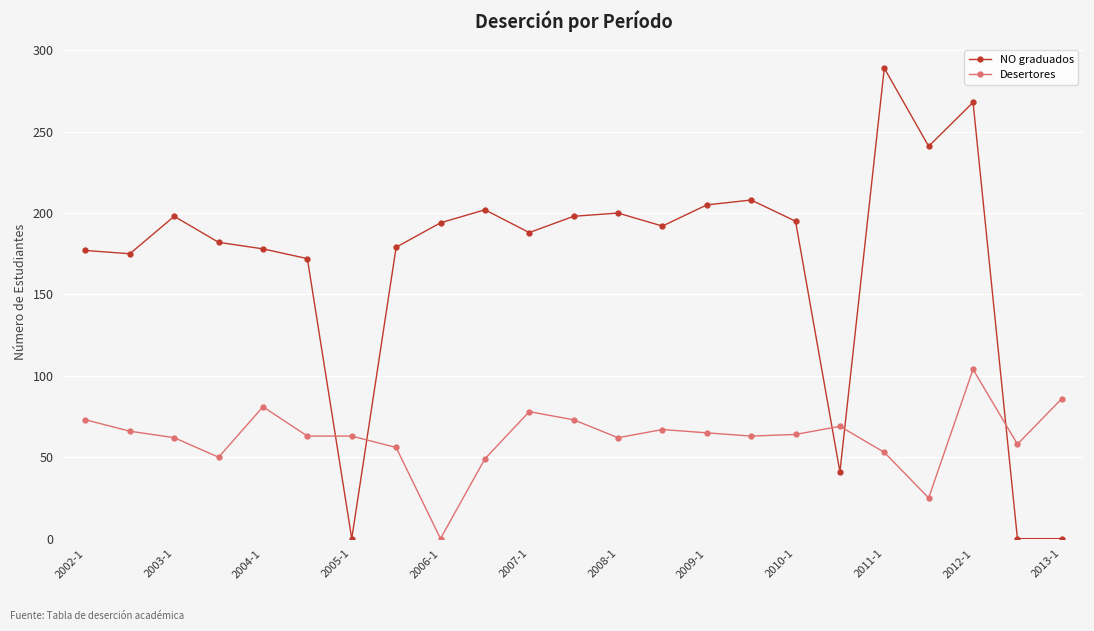

True or false: NO graduados has more than 0 points higher than both neighbors.

True